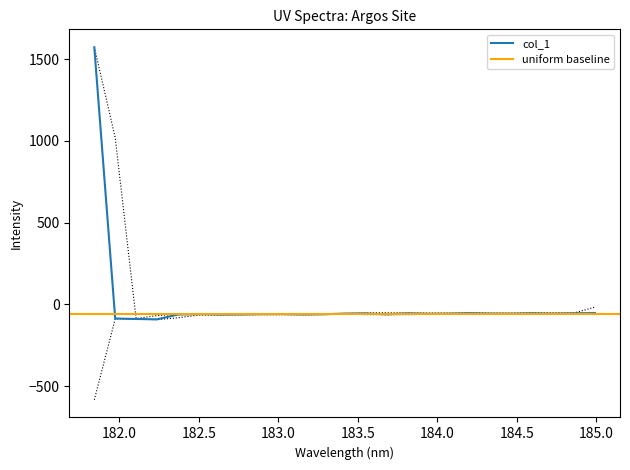

How many points are lower than both their immediate neighbors (excluding endpoints)?

7